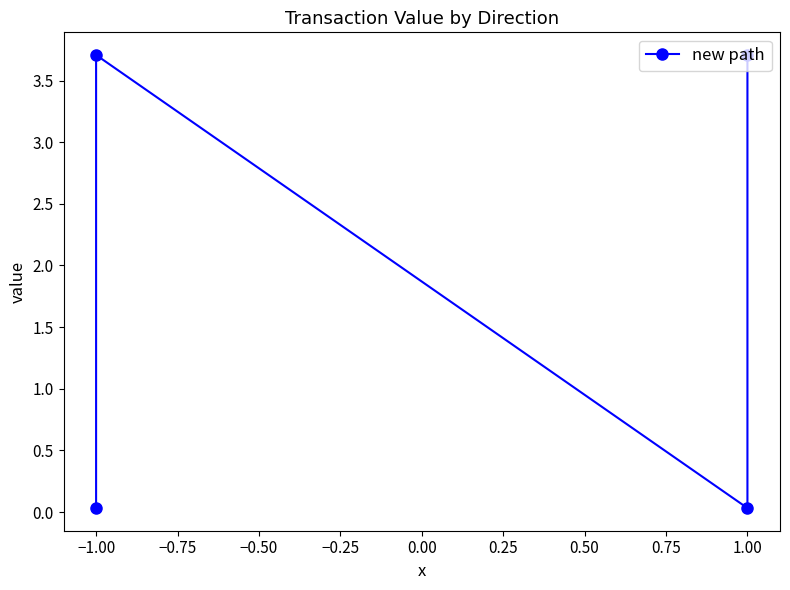

At which label does the data first exceed 3?

−1.00